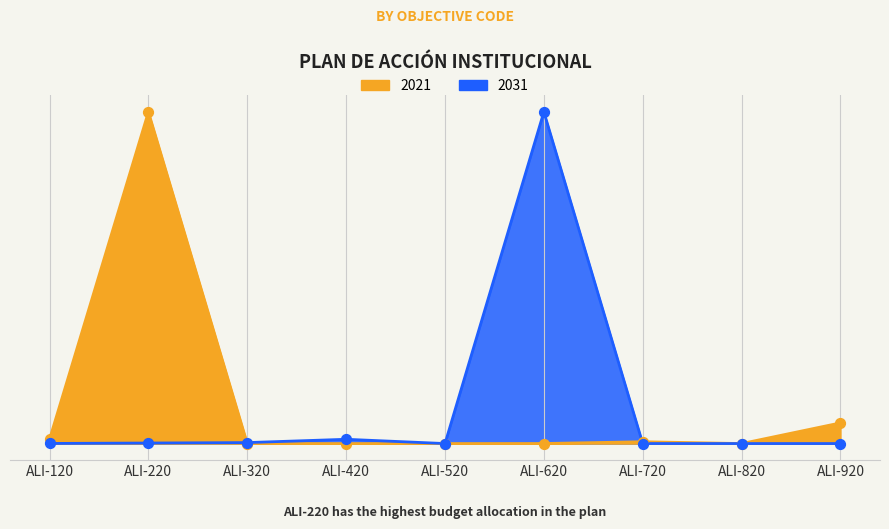

What is the total value across all series at ALI-120?

410